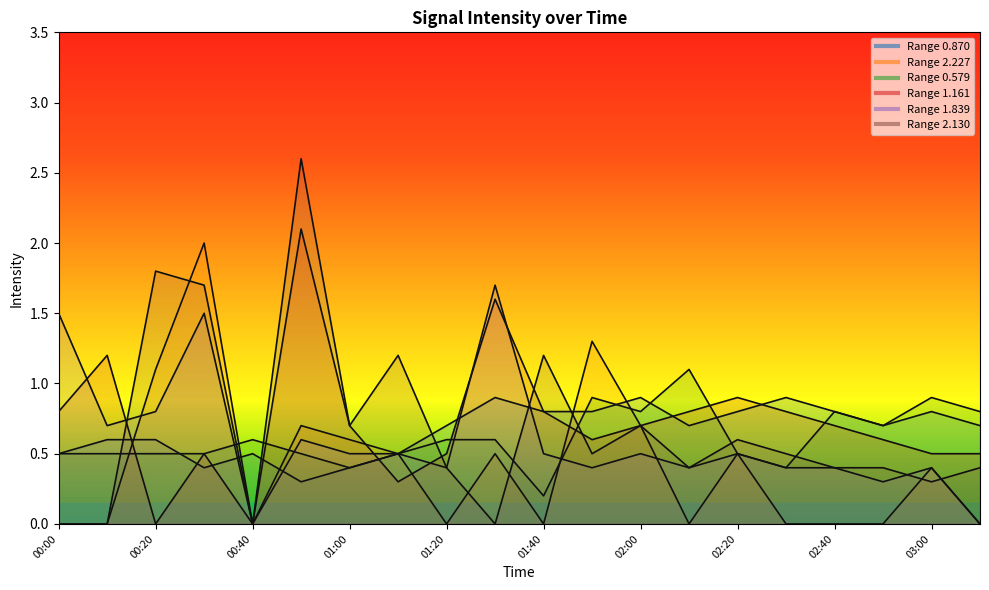

What is the difference between the maximum and minimum values in the 1.839 series?

1.7